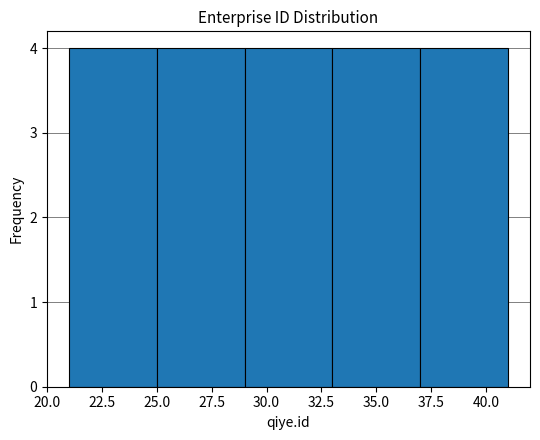

Reading left to right, transcribe this chart: for each bar, give the range it covers on the x-axis and its height. The values are not printed on the chart, so give them approximately, as read against the axis.

21 to 25: 4
25 to 29: 4
29 to 33: 4
33 to 37: 4
37 to 41: 4